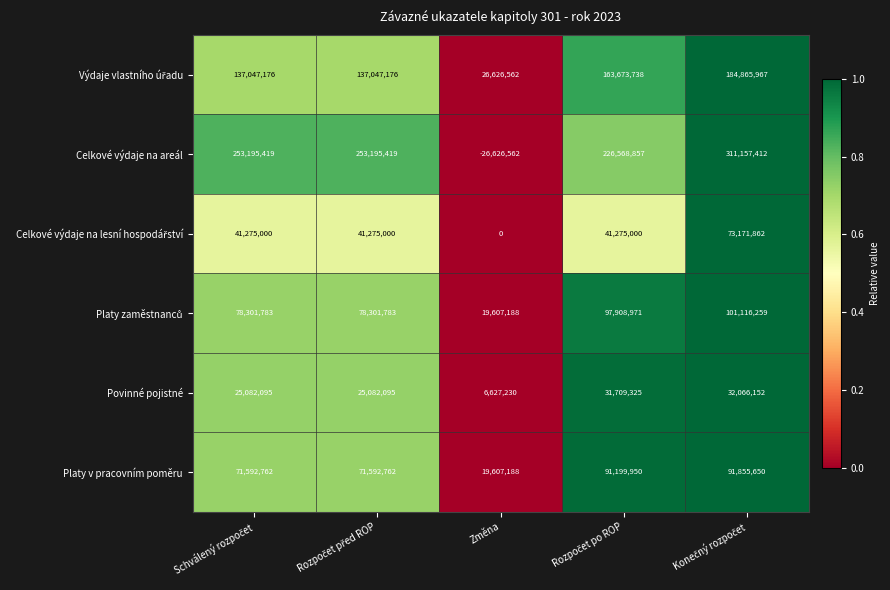

What is the total value across all series at Změna?

45841606